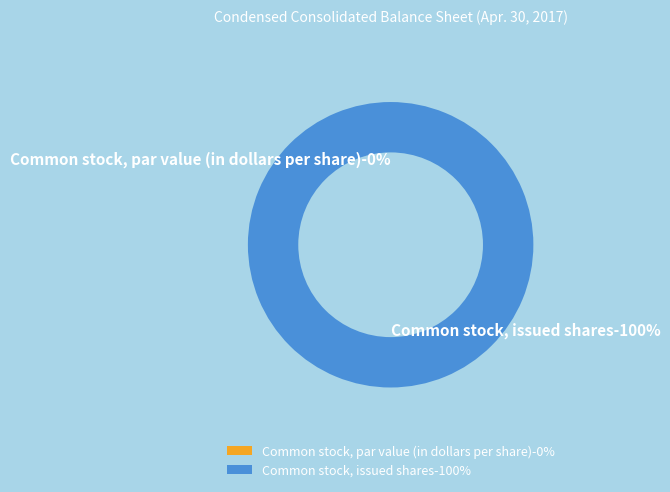

What percentage is the Common stock, issued shares slice, to the nearest percent?

100%